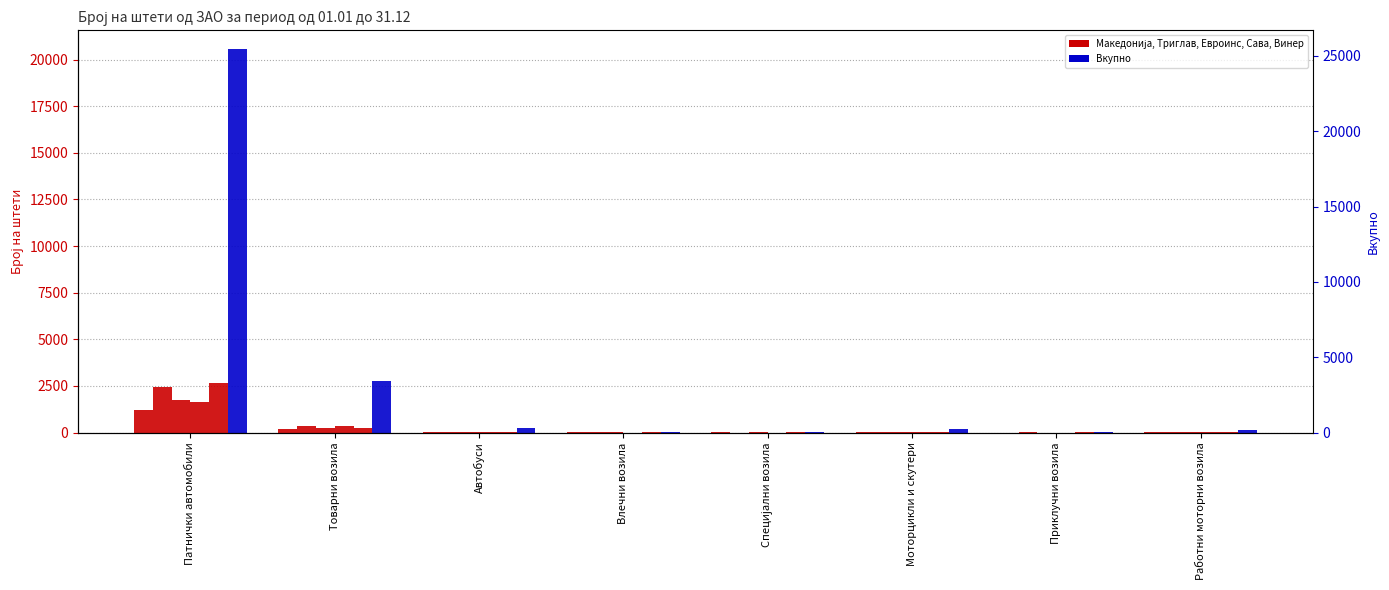

What is the average value of the Триглав series?

358